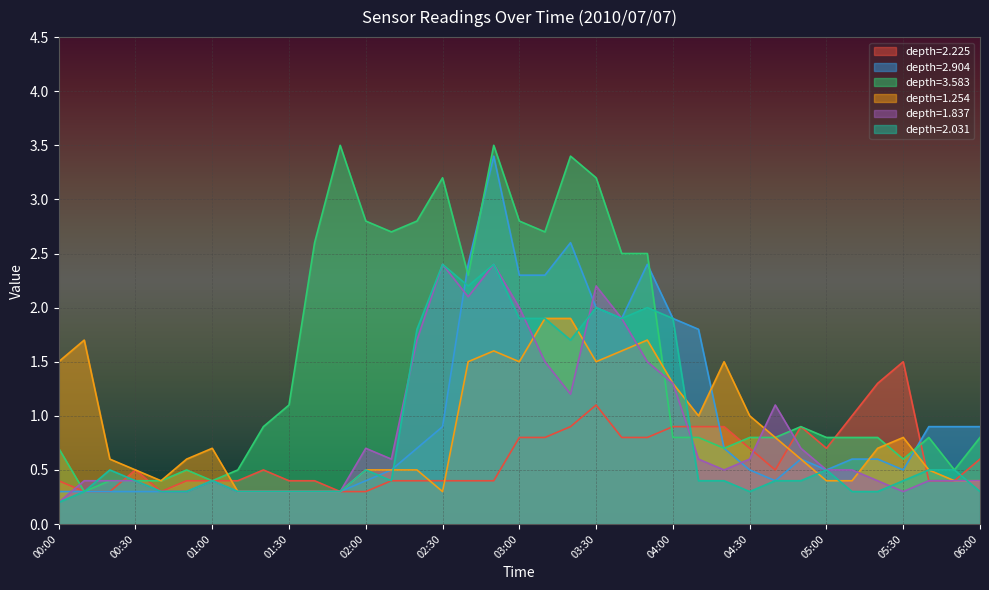

True or false: 2.031 has more than 2 interior local peaks.

True